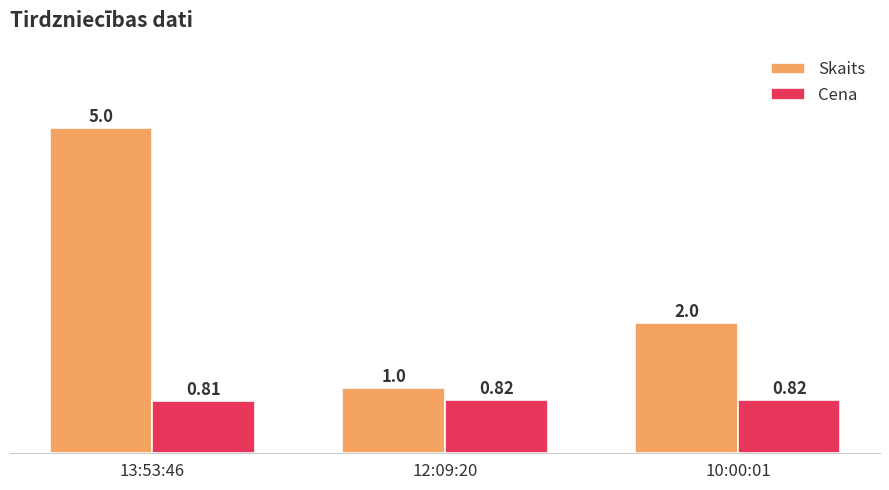

At which category is the sum across all series the highest?

13:53:46